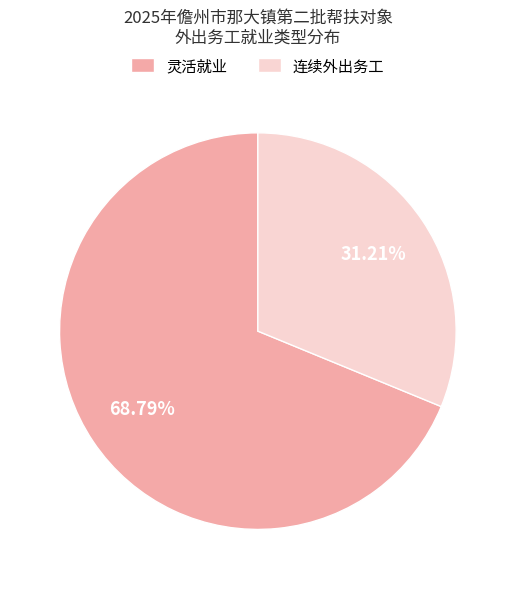

Which slice is the largest?

灵活就业